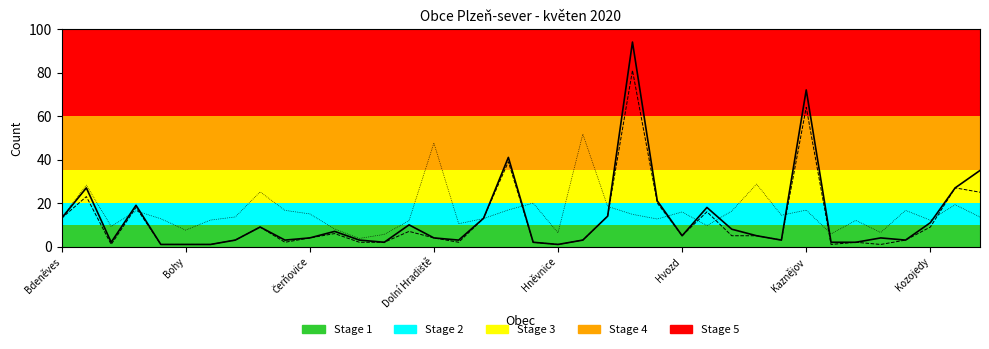

What is the maximum value shown in the chart?

94.0